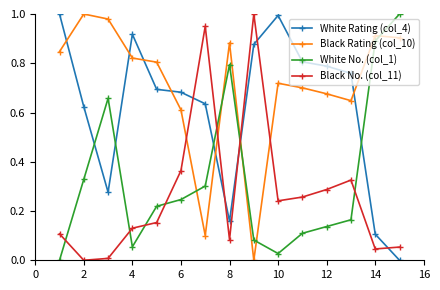

Does the chart have visible grid lines?

No